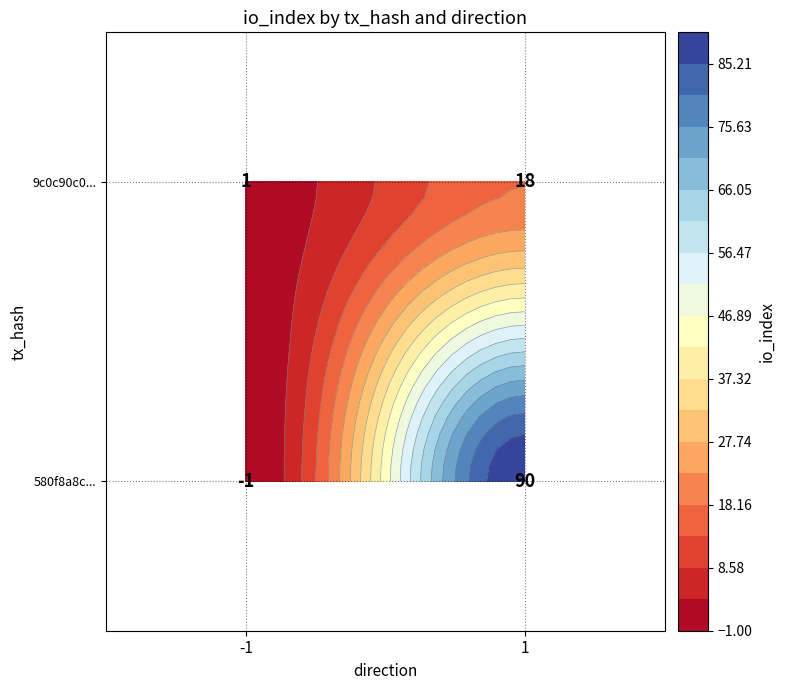

Reading left to right, transcribe all the data shown in this chart.

580f8a8c1954745cca13537e377783b327e2b19: -1=-1	1=90
9c0c90c076a383a9443a8d4e20ef6daf5efc87c: -1=1	1=18